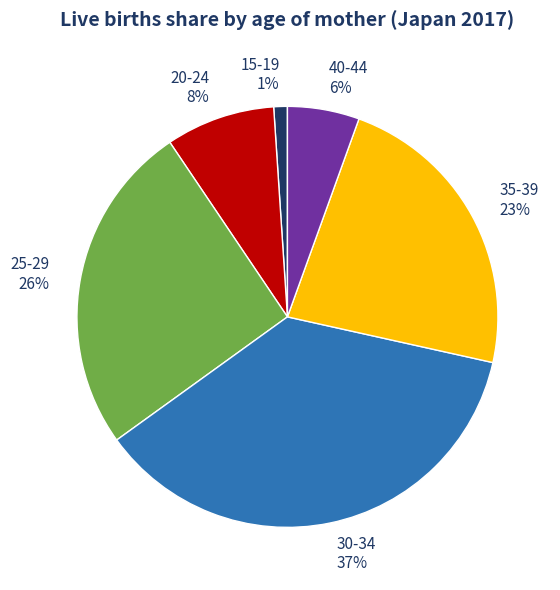

Which slice is the smallest?

15-19